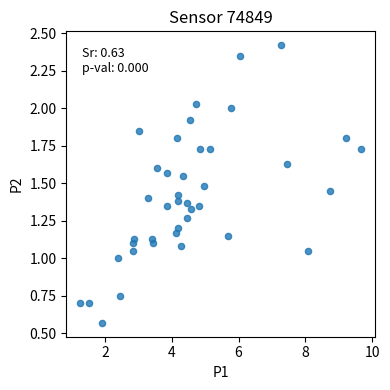

What is the range of X values (max minus min)?

8.4